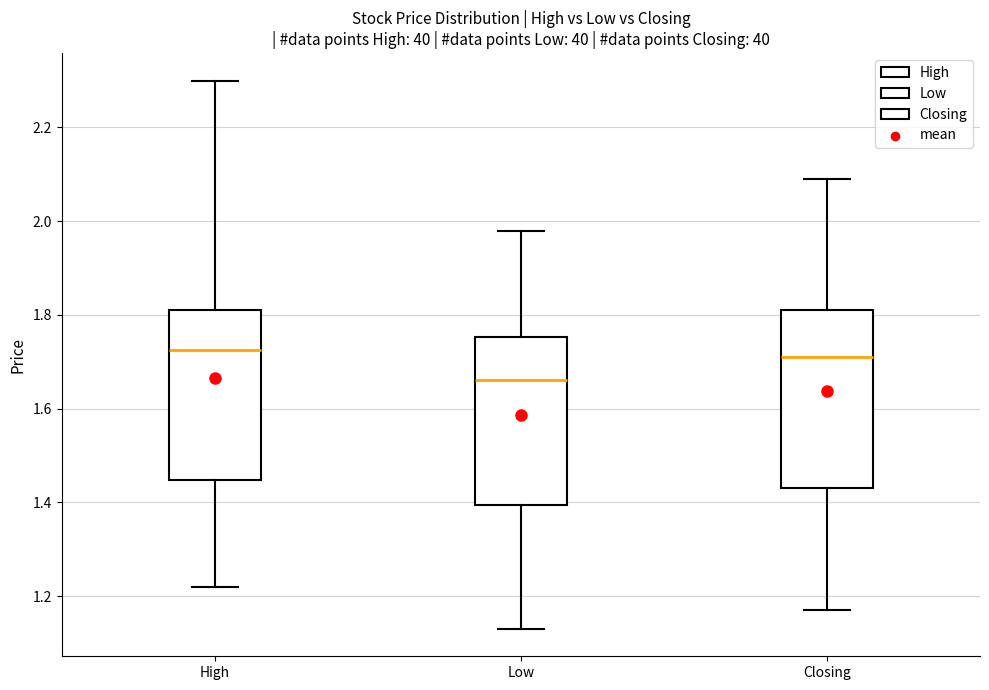

Where is the lower edge of the box for Closing on the y-axis? The values are not printed on the chart, so give them approximately, as read against the axis.

1.44